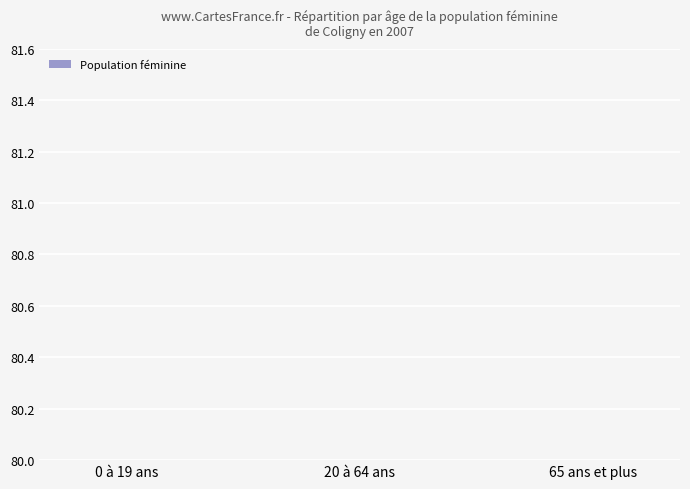

How many values are between 28 and 68?

3